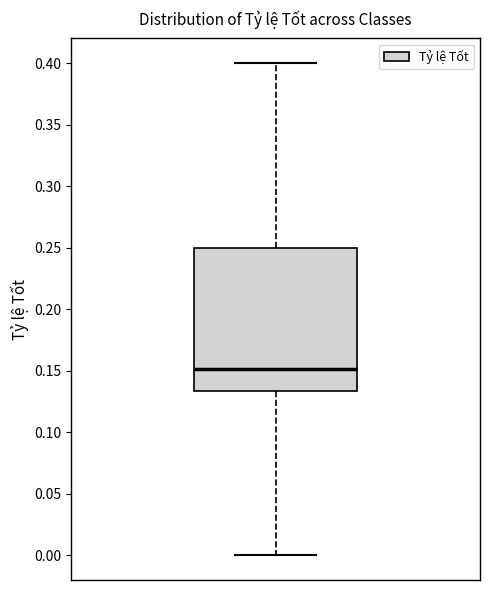

Read this box plot against the y-axis: the position of the median line, the range covered by the box, and the ends of both whiskers. The values are not printed on the chart, so give them approximately, as read against the axis.

median 0.150, box 0.135 to 0.250, whiskers 0.000 to 0.400